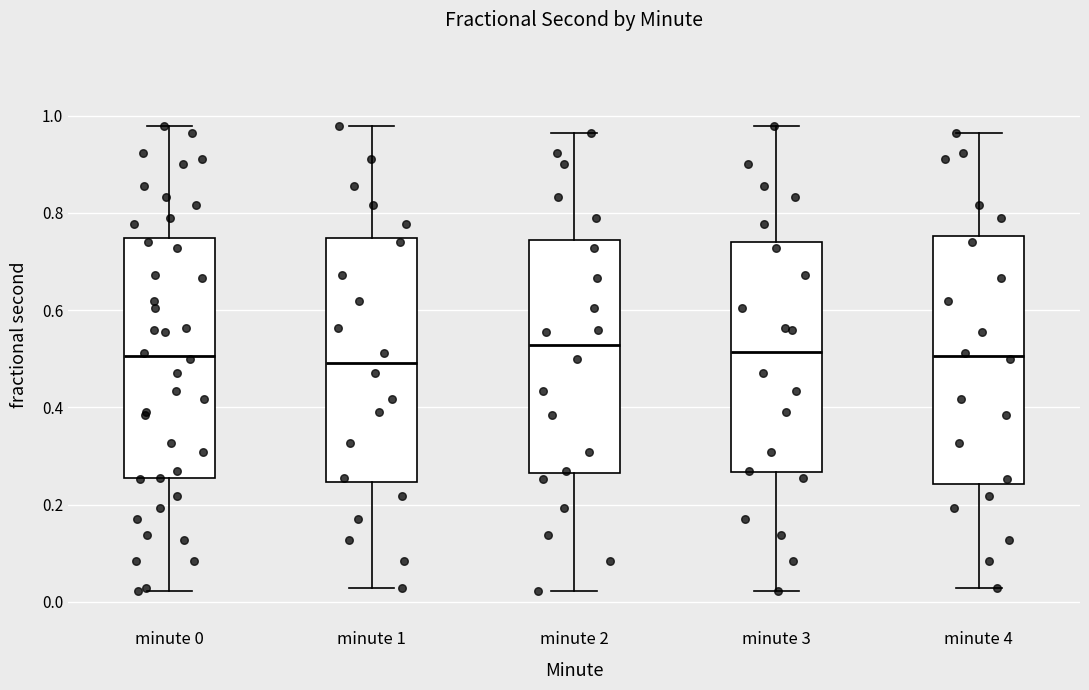

Reading left to right, read every box against the y-axis: the position of its median line, the range the box covers, and the ends of its whiskers. The values are not printed on the chart, so give them approximately, as read against the axis.

minute 0: median 0.50, box 0.26 to 0.74, whiskers 0.02 to 0.98
minute 1: median 0.50, box 0.24 to 0.74, whiskers 0.02 to 0.98
minute 2: median 0.52, box 0.26 to 0.74, whiskers 0.02 to 0.96
minute 3: median 0.52, box 0.26 to 0.74, whiskers 0.02 to 0.98
minute 4: median 0.50, box 0.24 to 0.76, whiskers 0.02 to 0.96